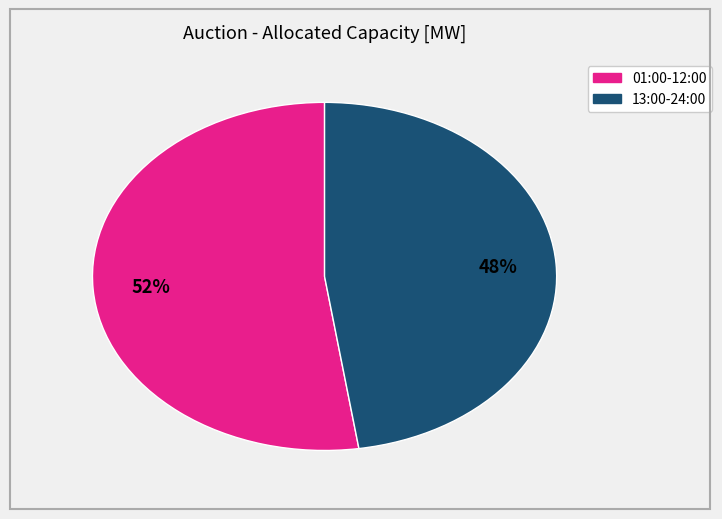

Does any single category account for the majority?

Yes